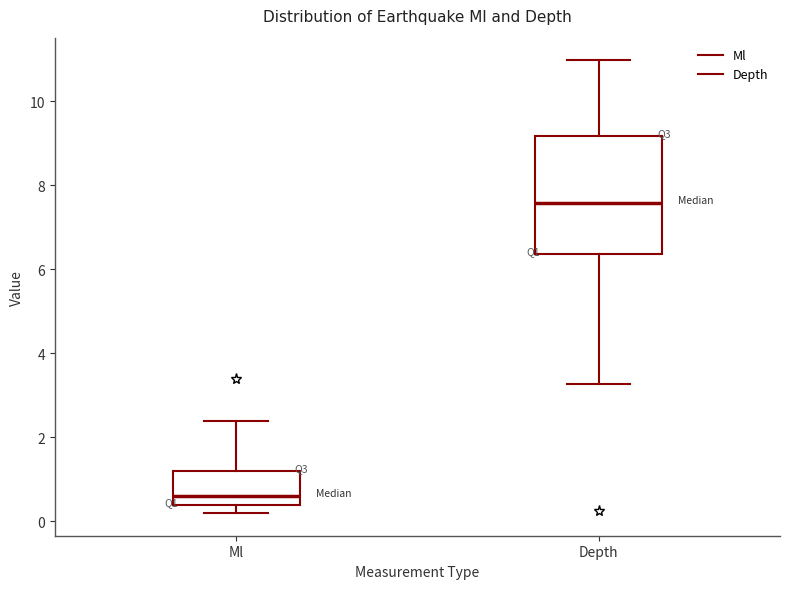

Where is the upper edge of the box for Ml on the y-axis? The values are not printed on the chart, so give them approximately, as read against the axis.

1.2